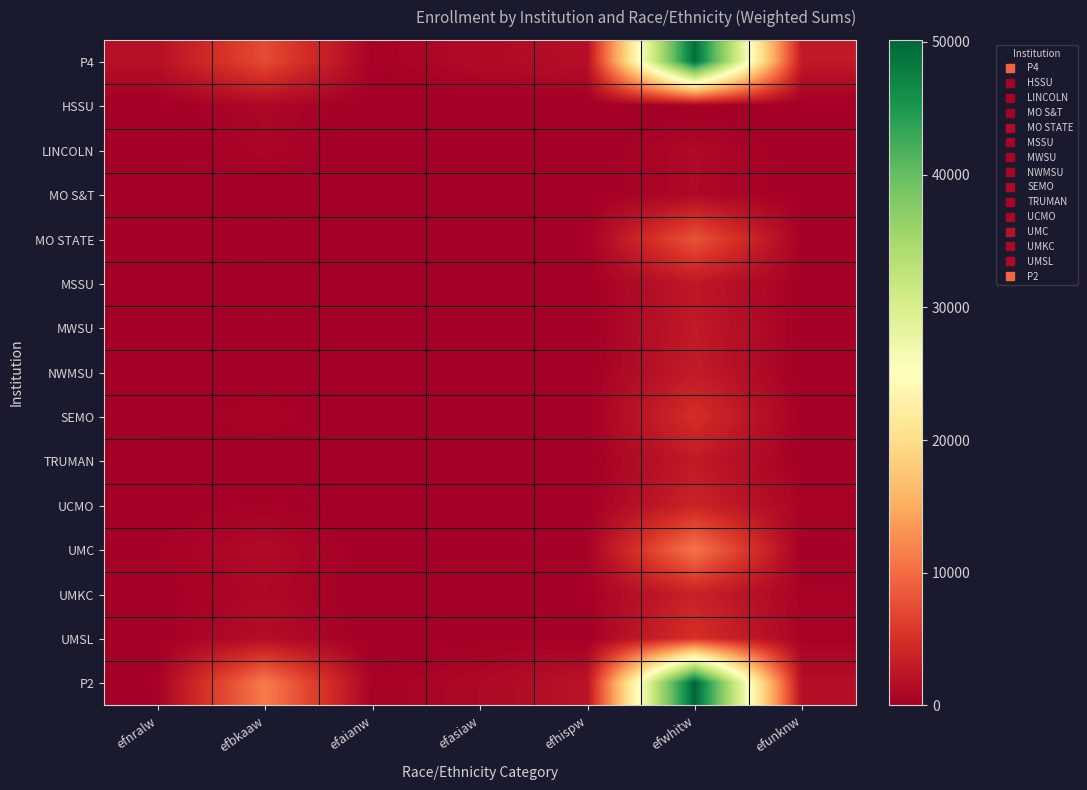

Which label corresponds to the largest value in the chart?

efwhitw